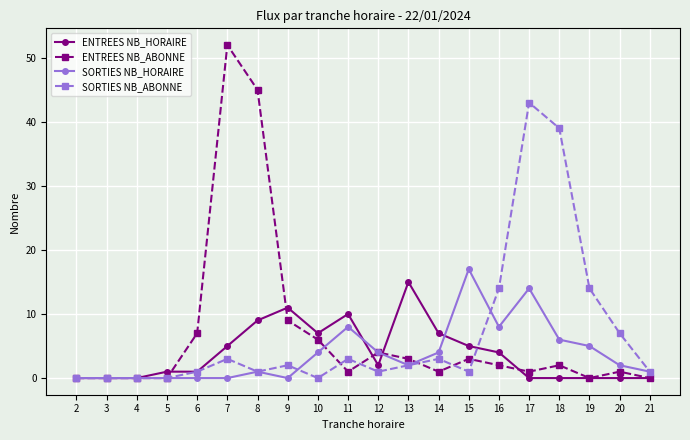

At which label does SORTIES NB_ABONNE reach its peak?

17